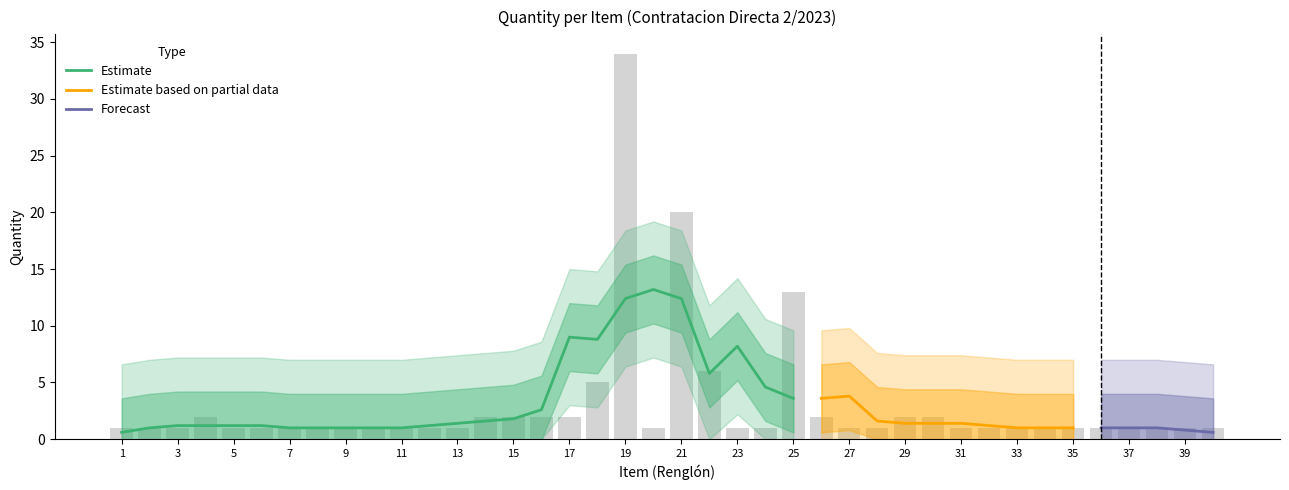

What is the value of the 25th bar from the left?

13